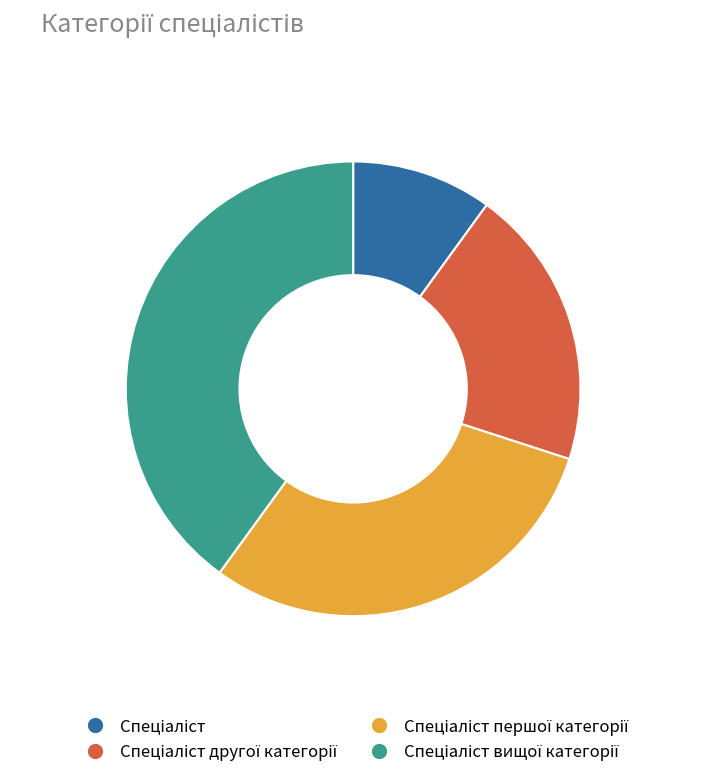

Is there any slice that represents more than half of the pie?

No